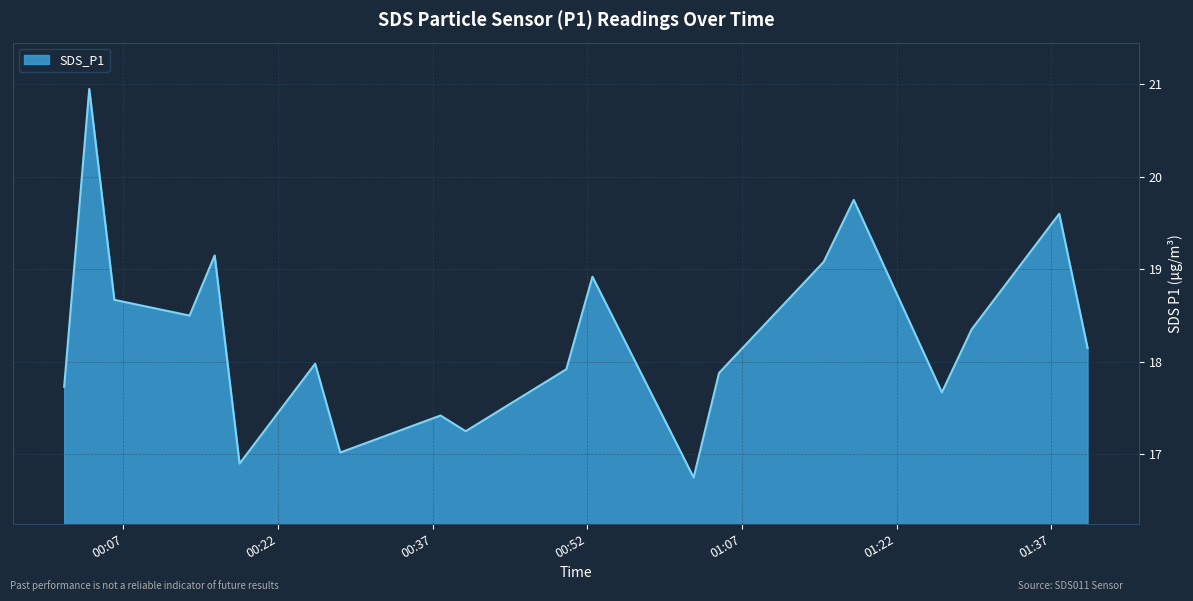

What is the smallest value displayed?

16.8